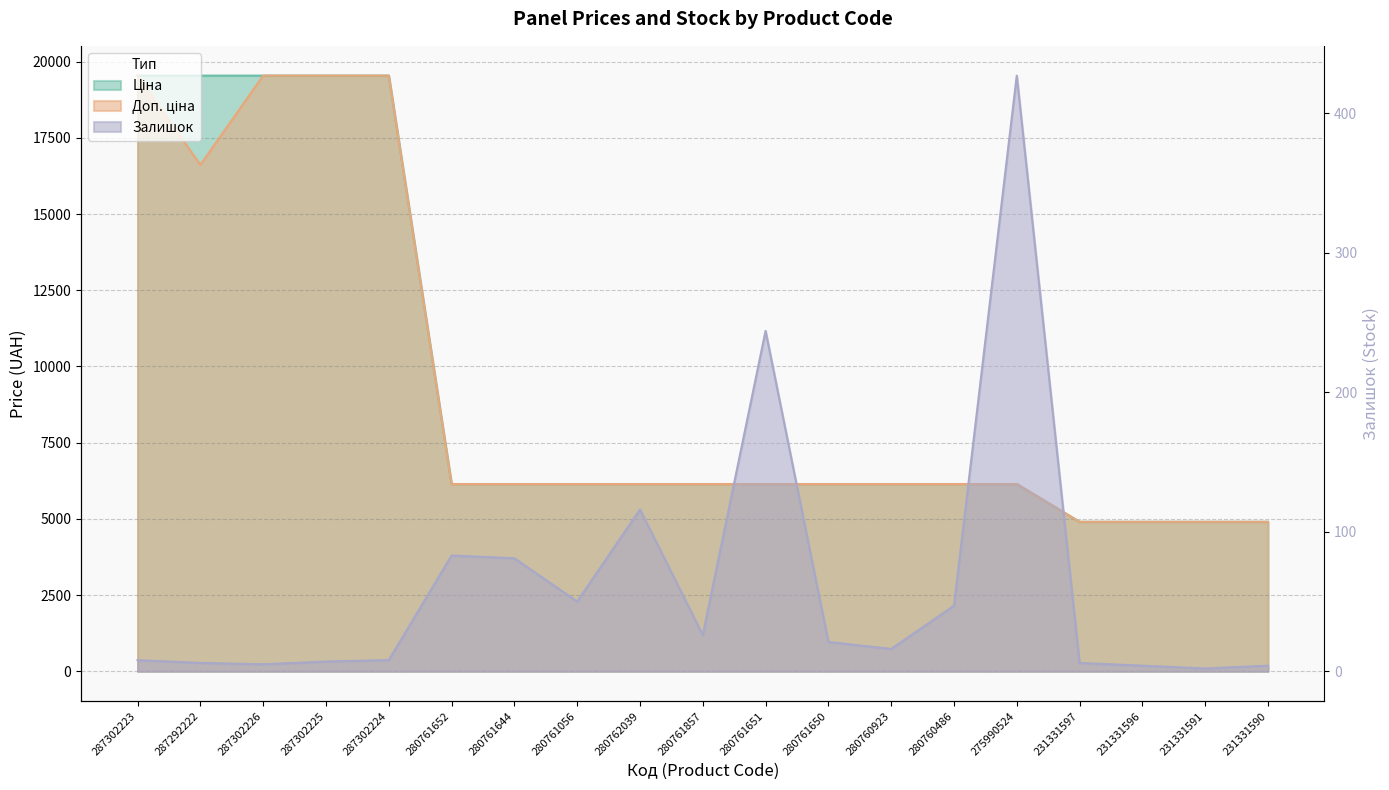

Which has a higher value, 287302225 or 231331597?

287302225